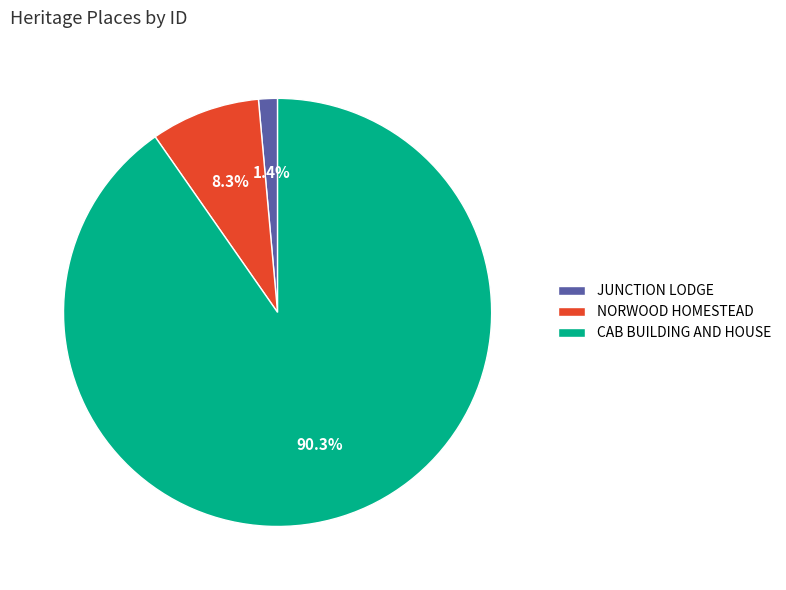

Count the number of slices in the pie.

3